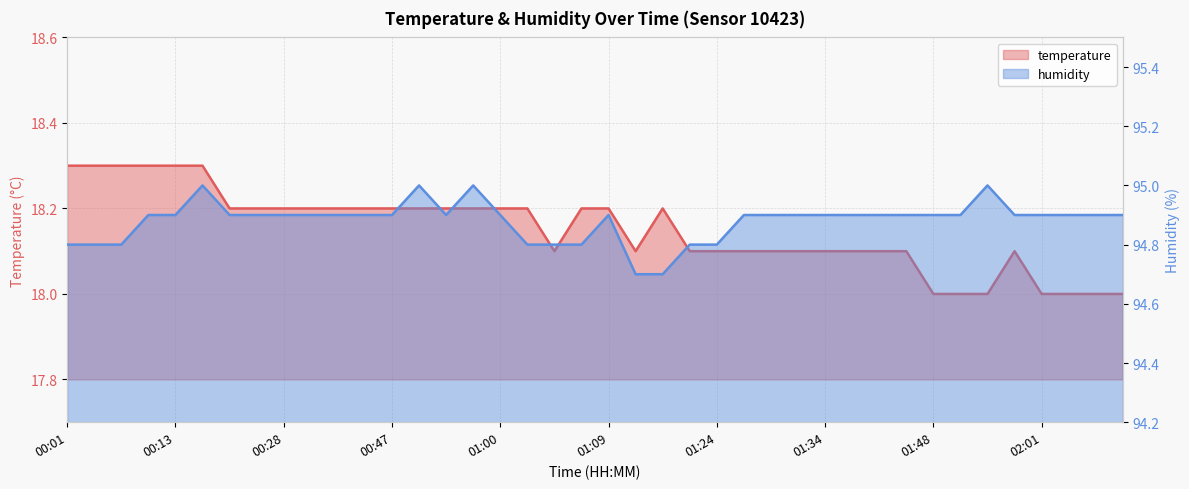

Rank the series by their average value, from highest to lowest.

humidity, temperature